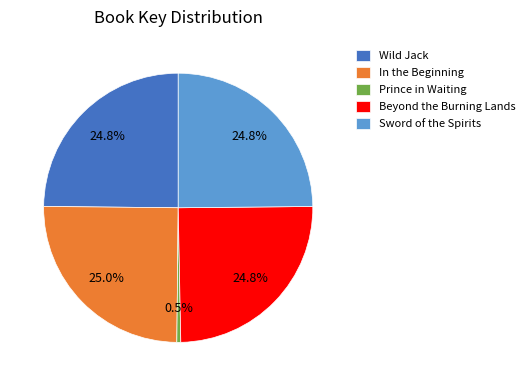

To the nearest percent, what percentage of the pie is In the Beginning?

25%